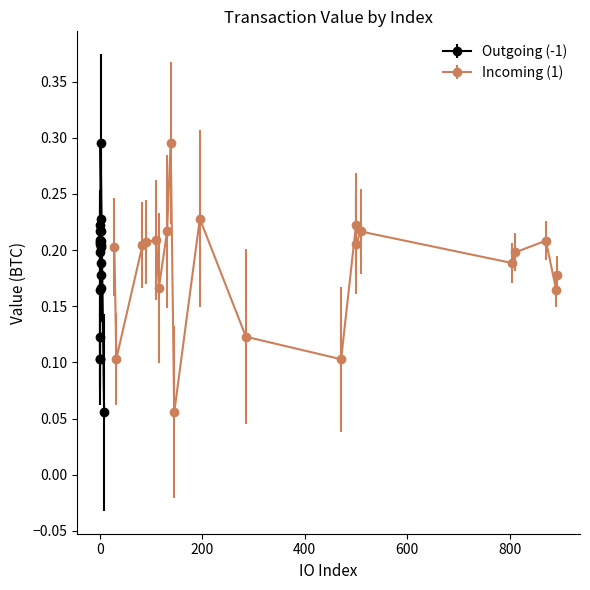

True or false: Outgoing (-1) and Incoming (1) intersect in this chart.

False